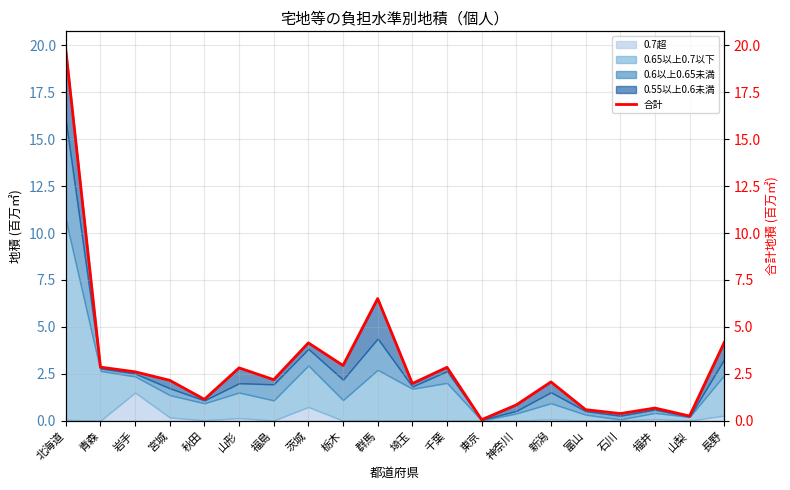

At which label does the data first exceed 2?

北海道